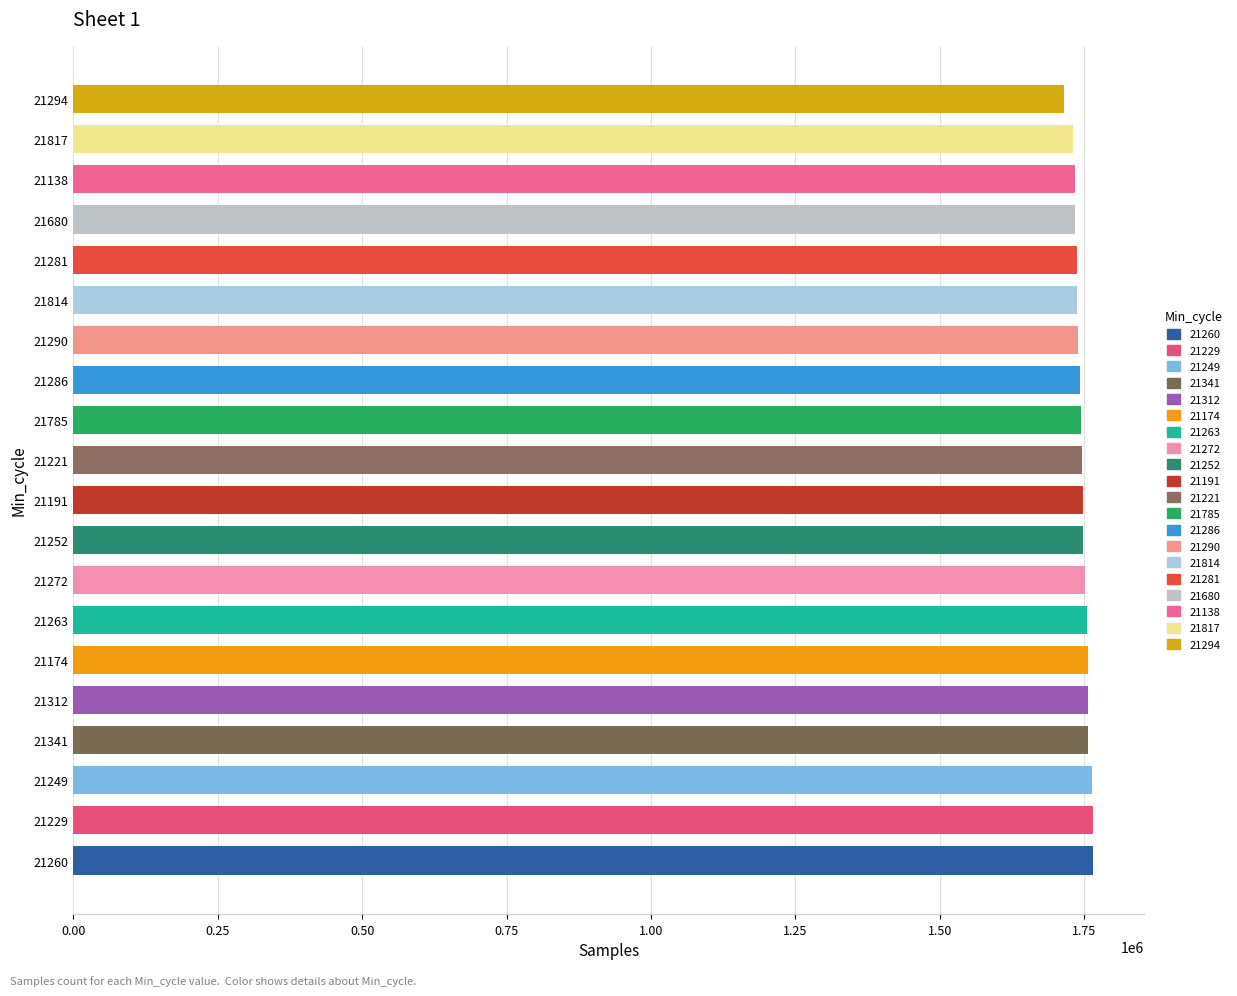

What is the difference between the maximum and minimum values?

49606